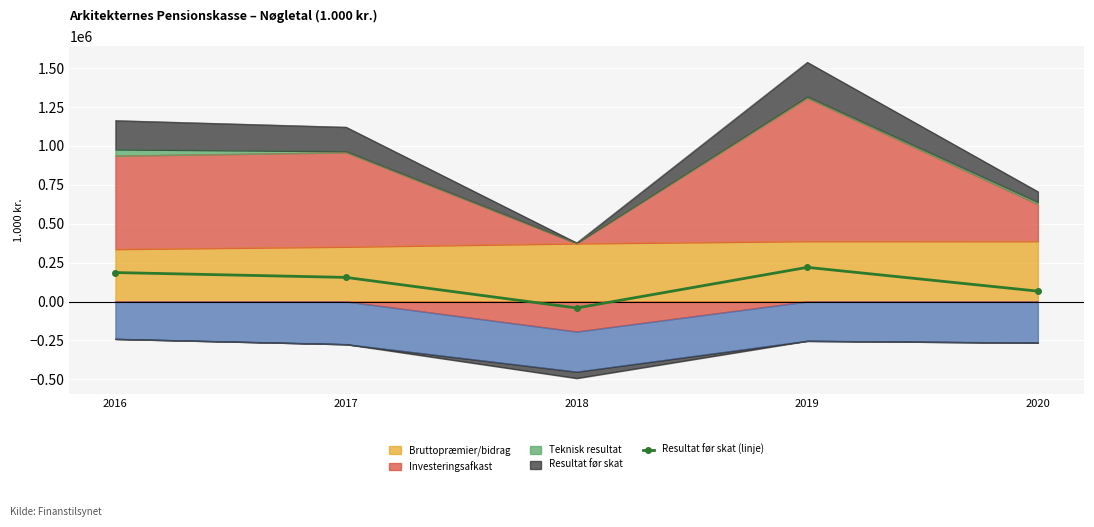

The value at 2017 is 155040. True or false?

True